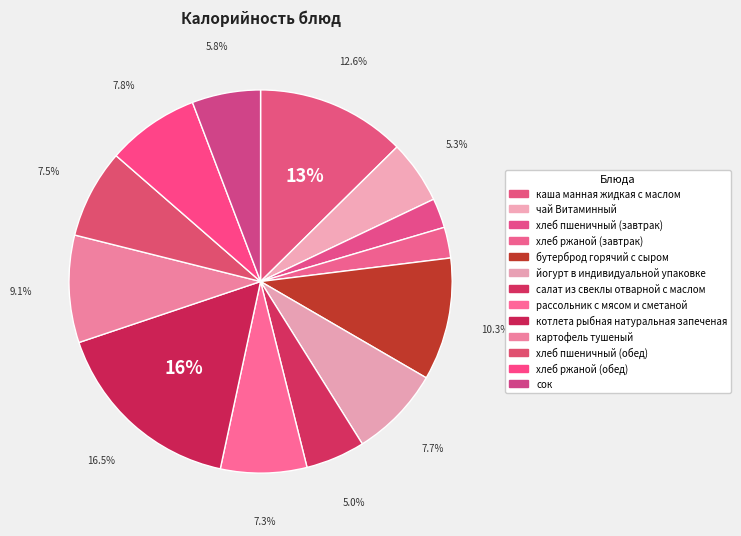

What percentage is the сок slice, to the nearest percent?

6%